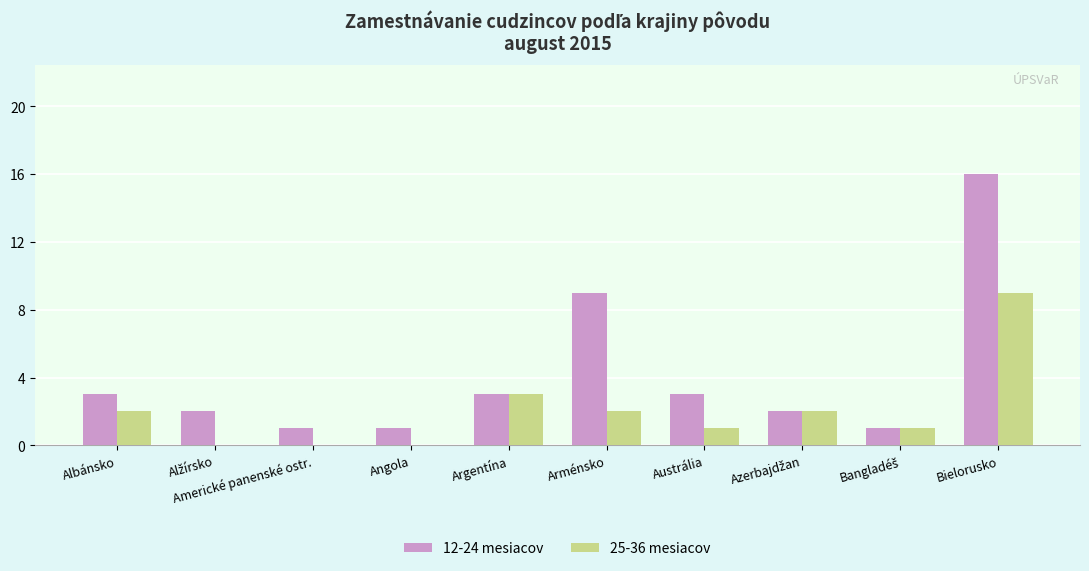

Which series has the largest total across all categories?

12-24 mesiacov